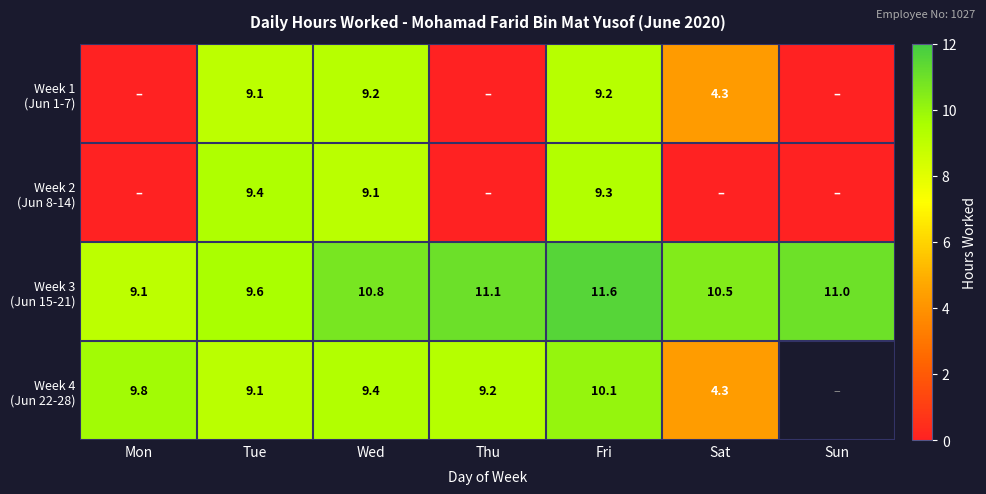

What is the difference between the highest and lowest values at Sat?

10.5